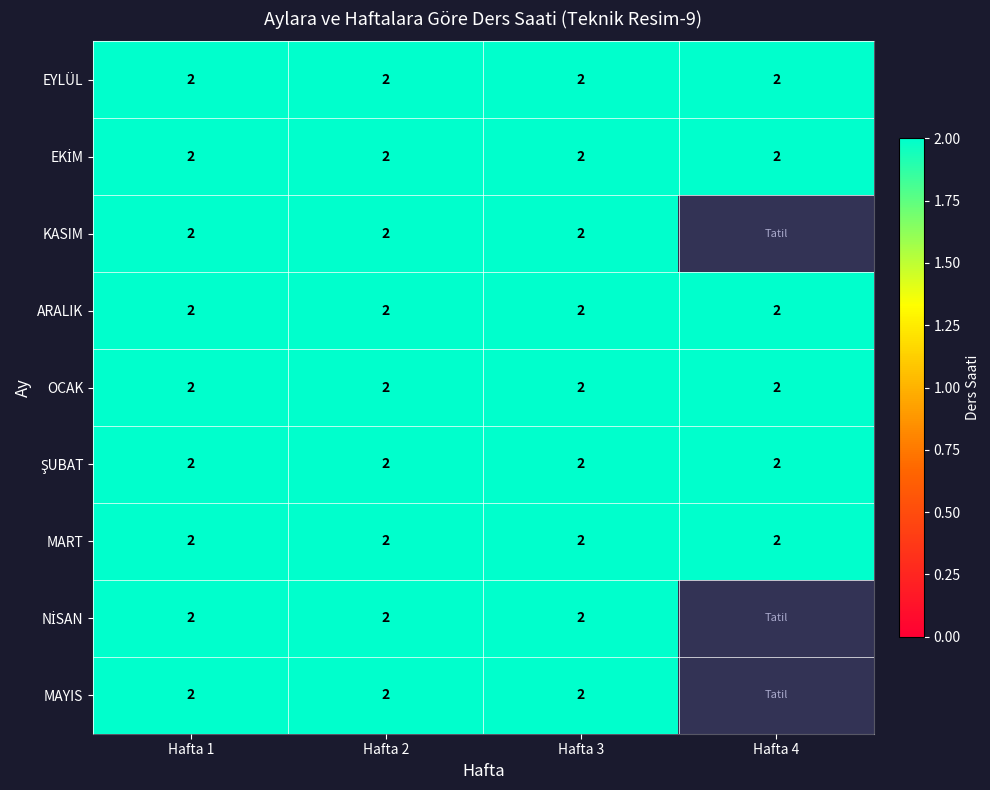

True or false: ŞUBAT has a value of 3 at Hafta 1.

False